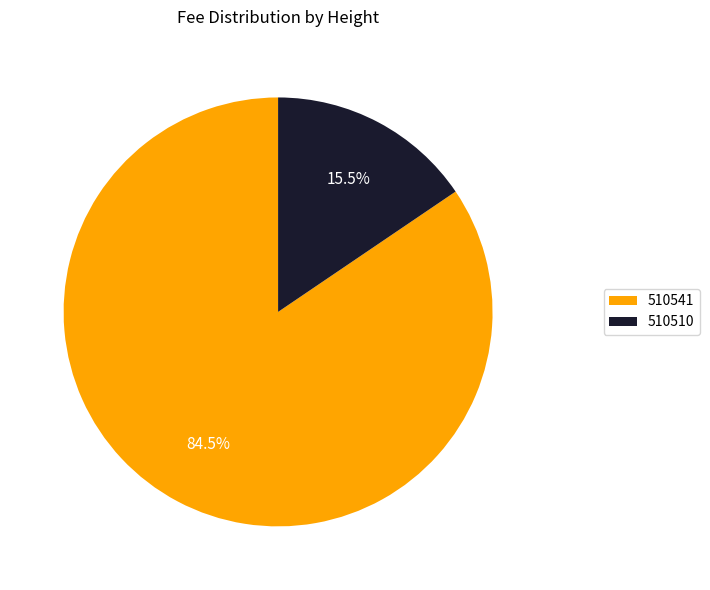

Is there any slice that represents more than half of the pie?

Yes